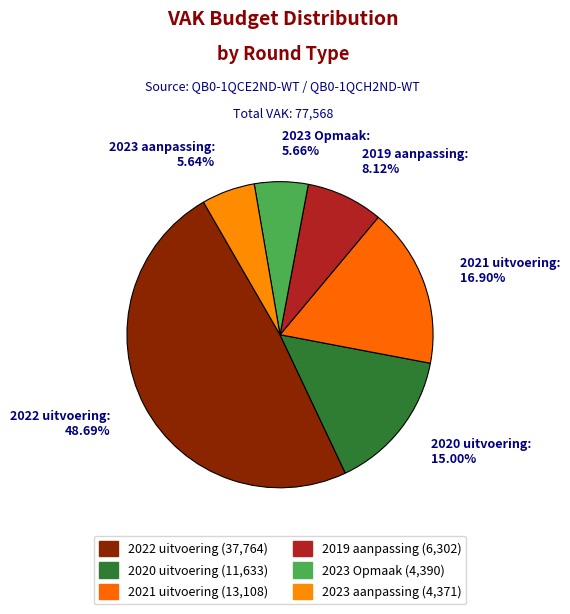

How many slices are in this pie chart?

6